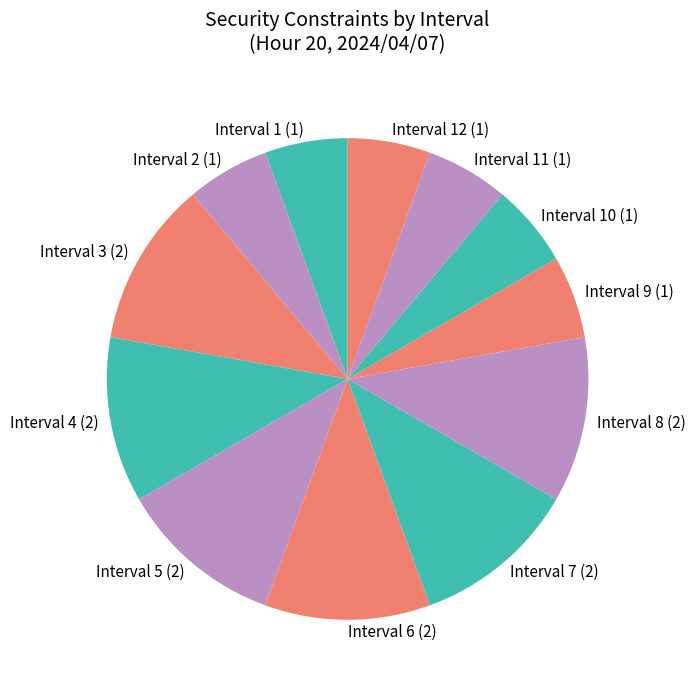

Which has a higher value, Interval 10 (1) or Interval 5 (2)?

Interval 5 (2)